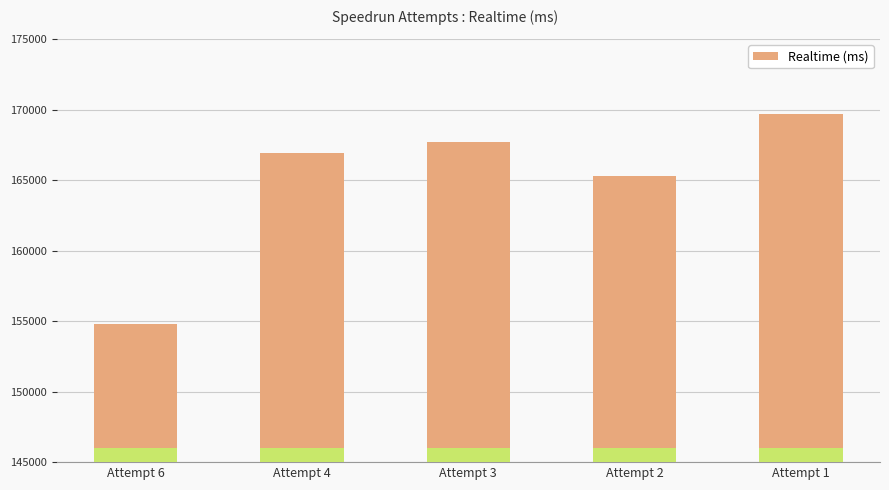

Reading left to right, transcribe all the data shown in this chart.

Attempt 6=154822	Attempt 4=166925	Attempt 3=167689	Attempt 2=165279	Attempt 1=169671